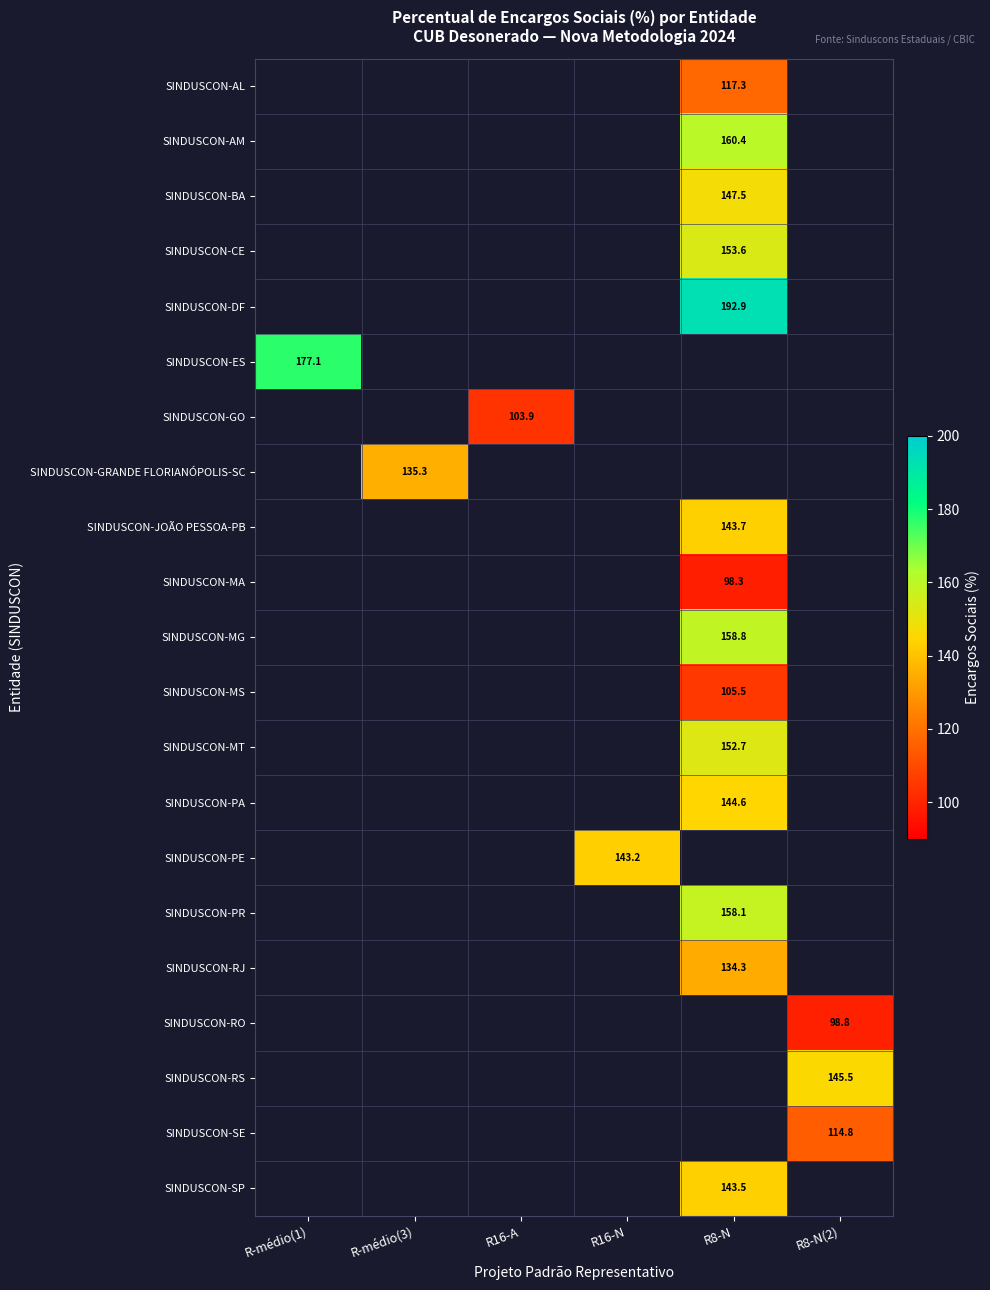

What is the difference between the highest and lowest values at R8-N?

94.6